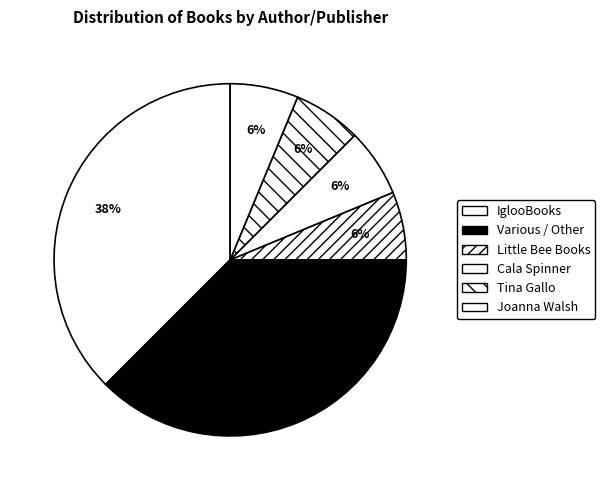

Which slice is the smallest?

Little Bee Books